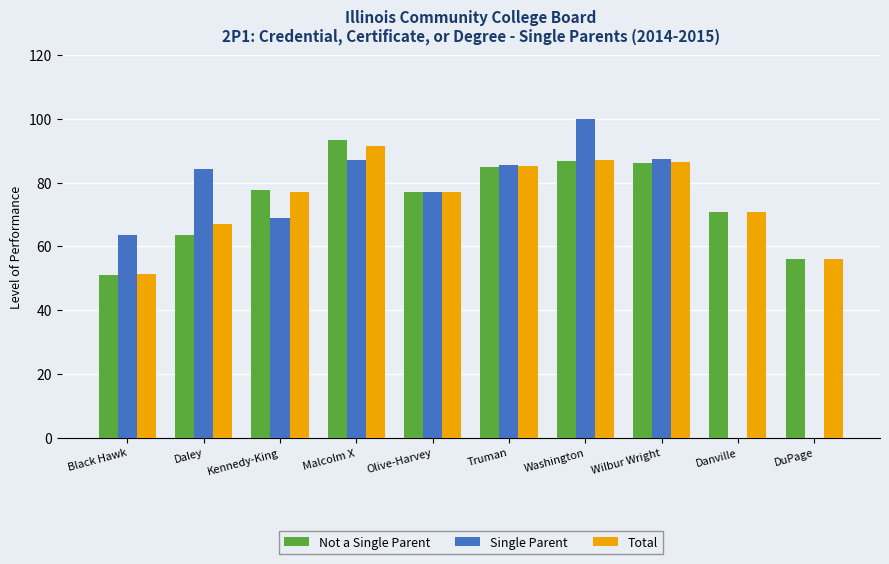

How many groups of bars are there?

10